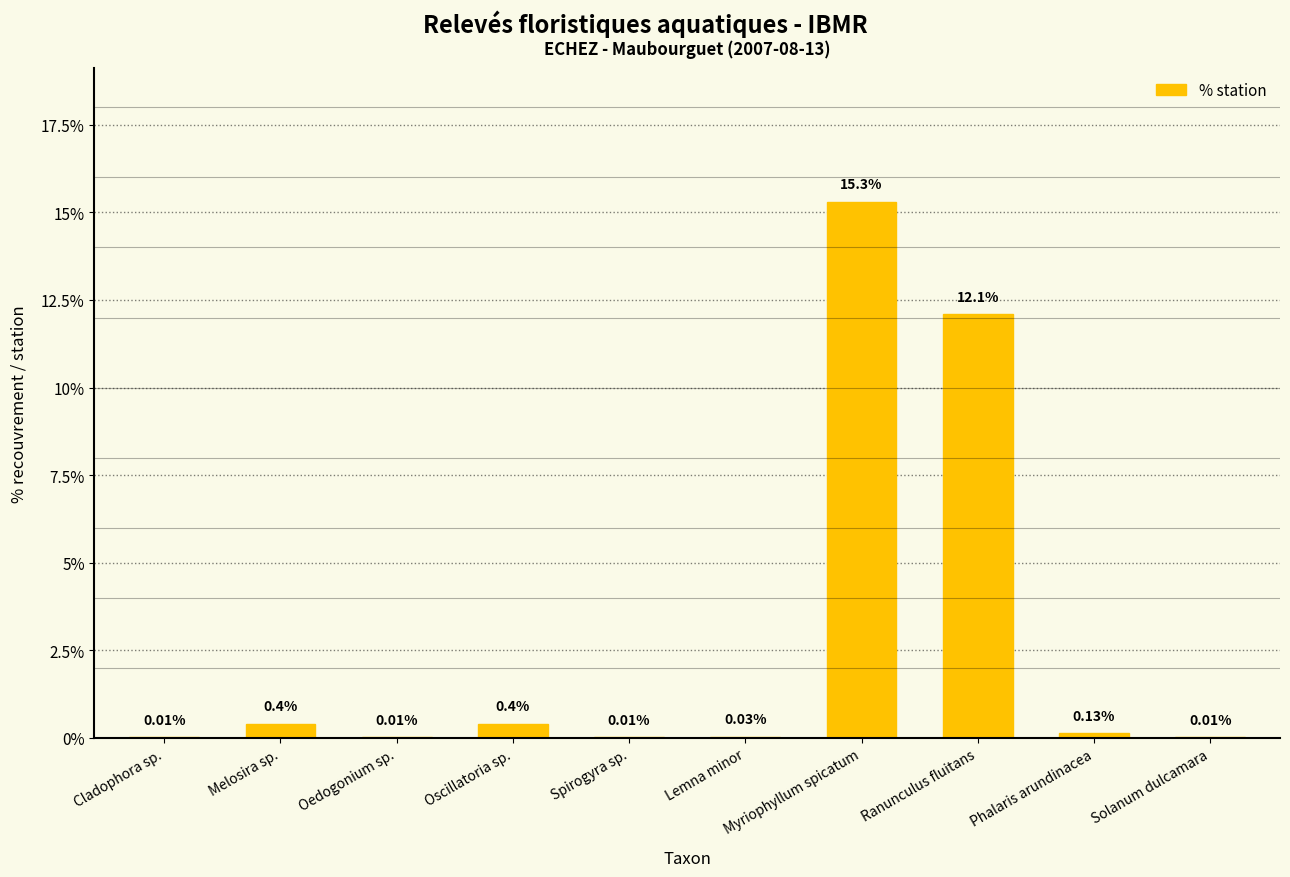

What is the change in value from Oscillatoria sp. to Phalaris arundinacea?

-0.3